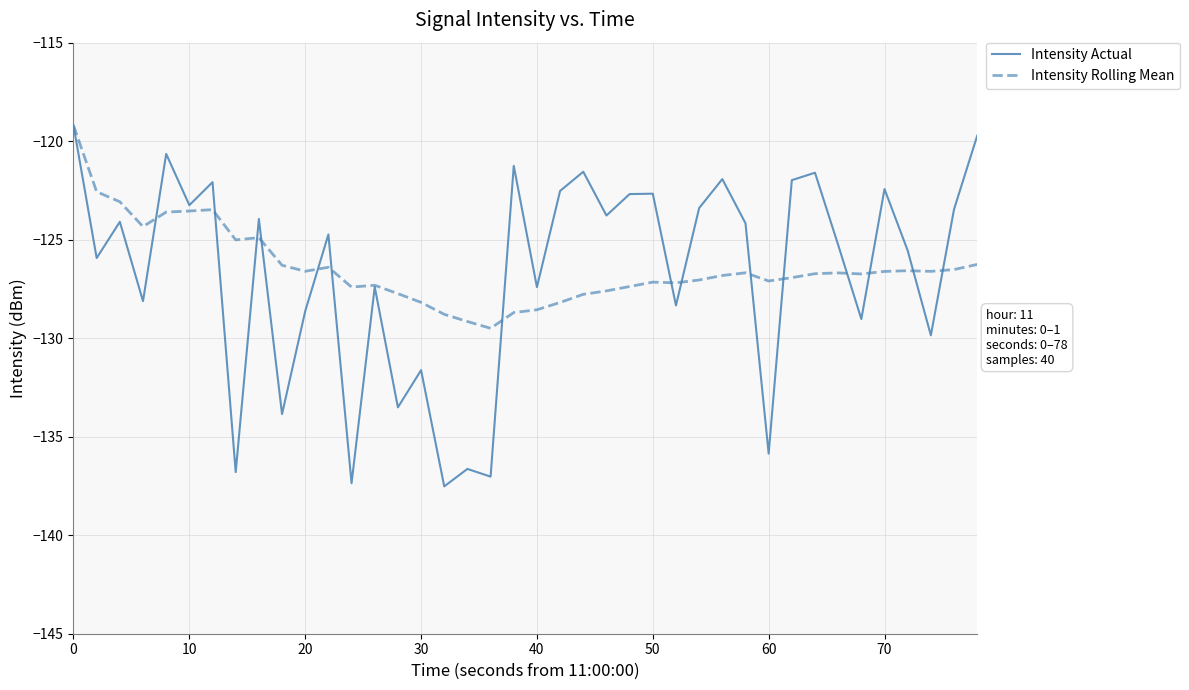

Which series has the largest range (max minus min)?

Intensity Actual